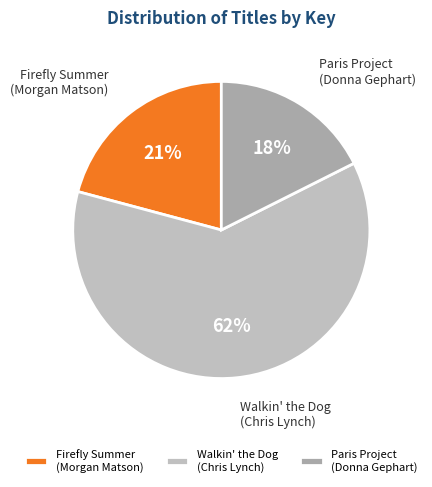

Which category has the biggest portion of the pie?

Walkin' the Dog (Chris Lynch)